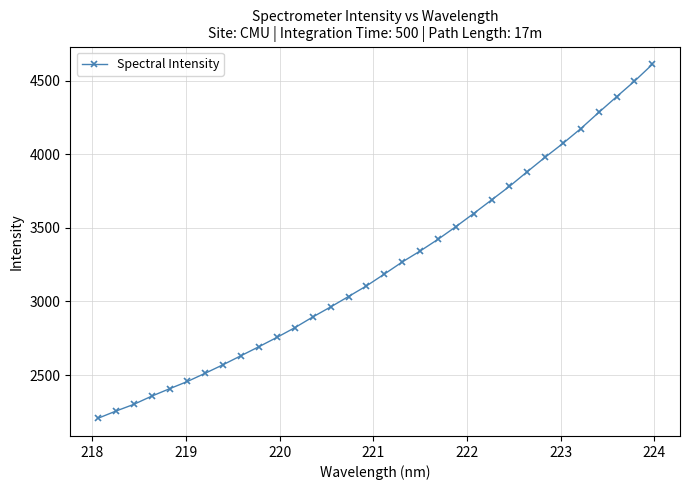

How many values exceed 3185?

16